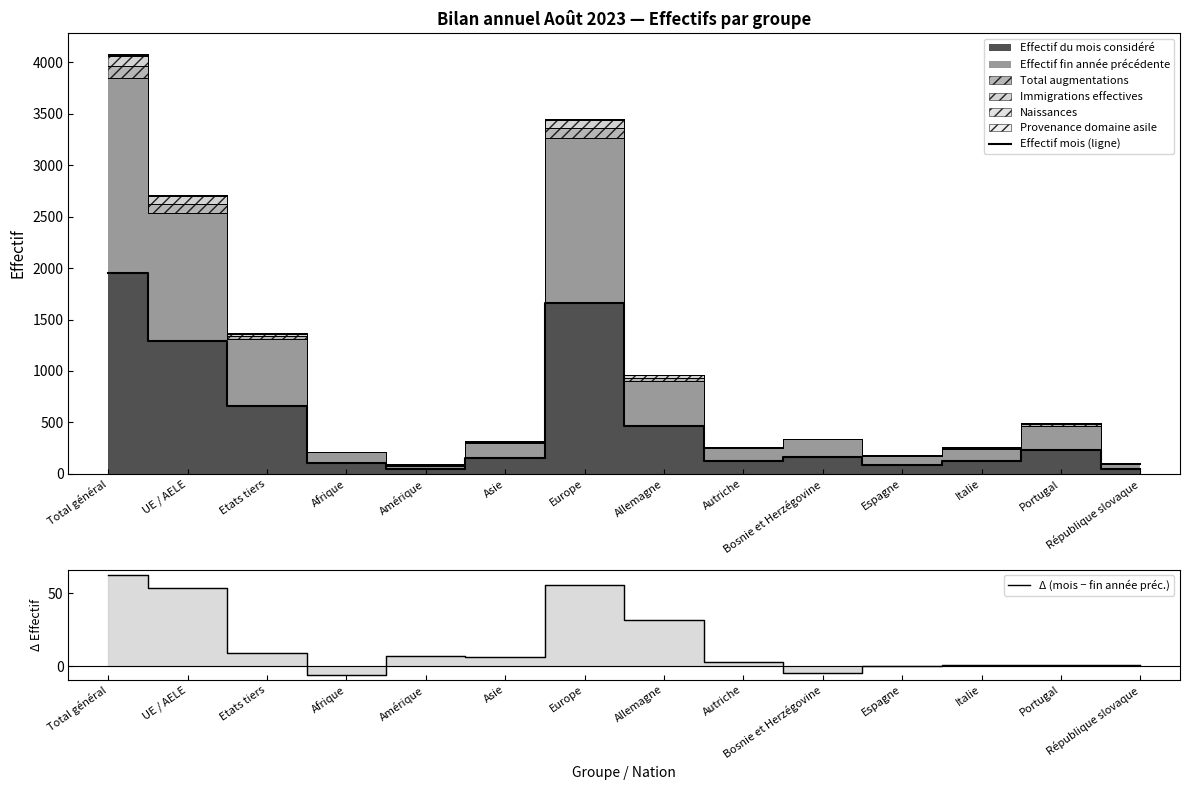

What position from the right is Portugal?

2